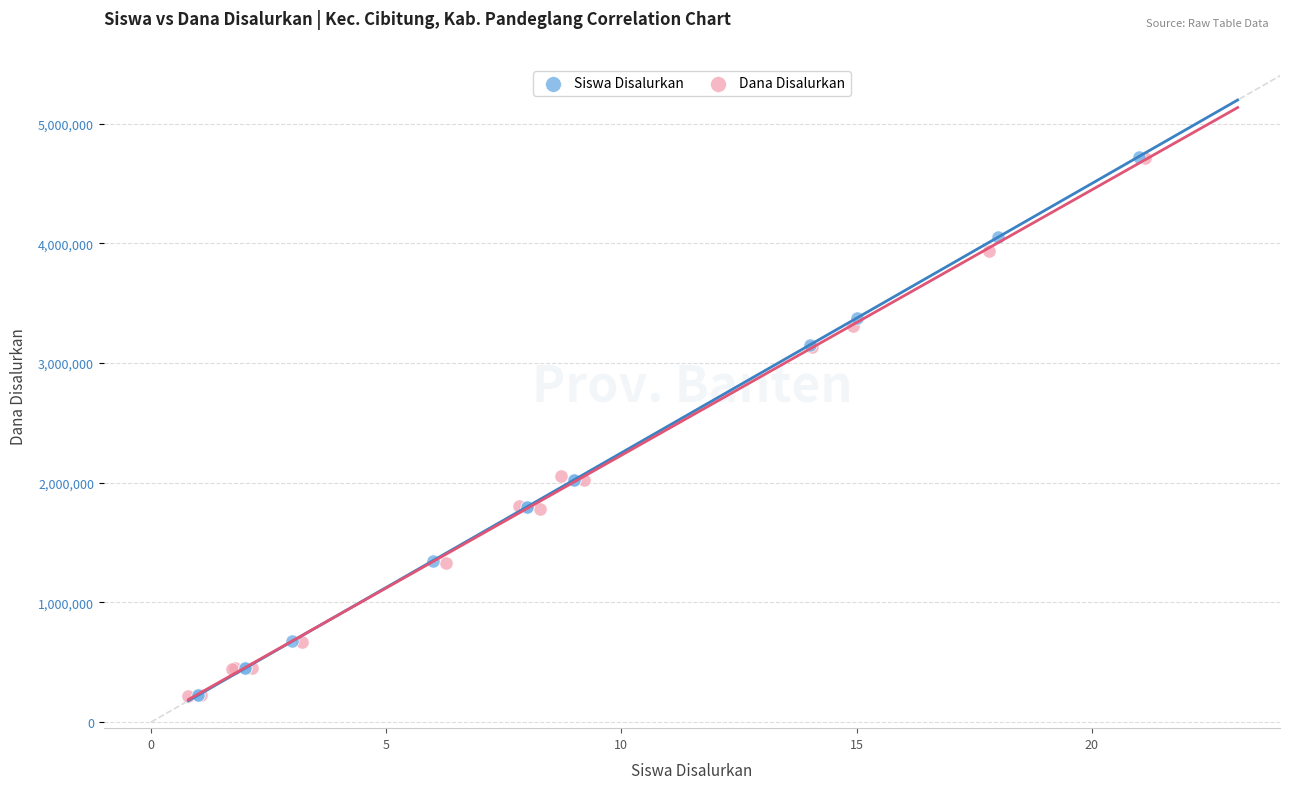

Which series has the widest spread of Y values?

Siswa Disalurkan